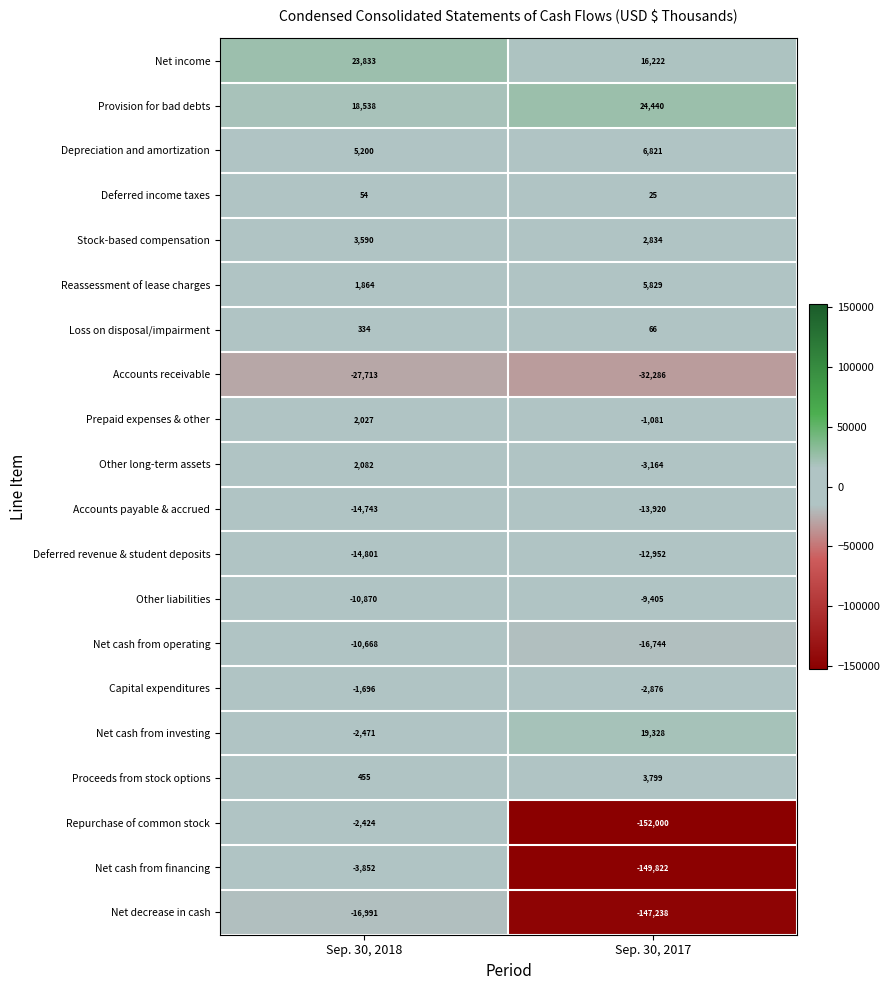

Is it true that Capital expenditures equals -685 at Sep. 30, 2018?

False